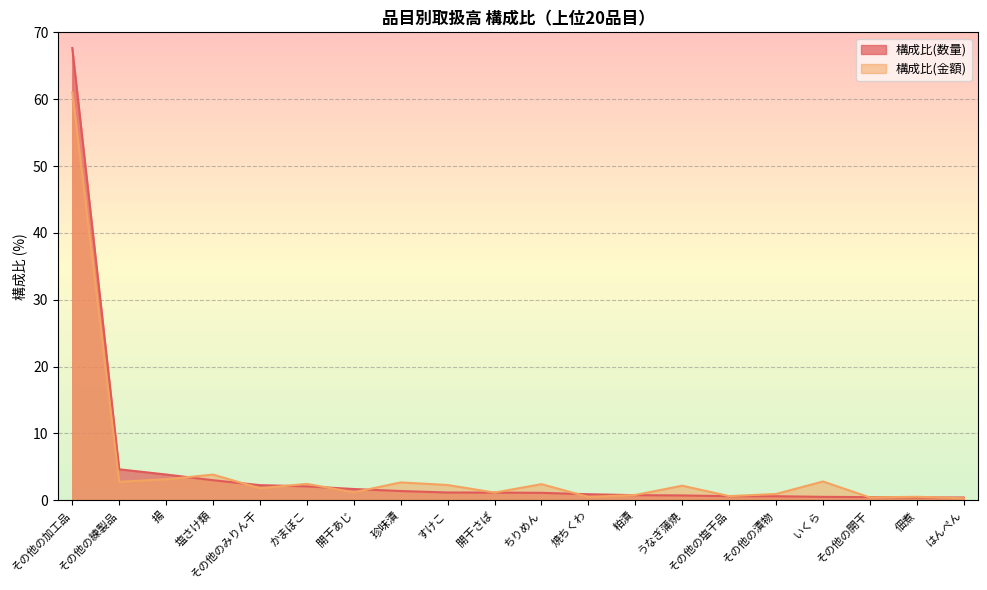

Reading right to left, extract all data points from this chart.

構成比(数量): はんぺん=0.4	佃煮=0.4	その他の開干=0.5	いくら=0.5	その他の漬物=0.6	その他の塩干品=0.6	うなぎ蒲焼=0.7	粕漬=0.8	焼ちくわ=0.9	ちりめん=1.1	開干さば=1.1	すけこ=1.1	珍味漬=1.4	開干あじ=1.7	かまぼこ=2.1	その他のみりん干=2.2	塩さけ類=3.0	揚=3.8	その他の練製品=4.6	その他の加工品=67.7
構成比(金額): はんぺん=0.3	佃煮=0.5	その他の開干=0.4	いくら=2.8	その他の漬物=0.9	その他の塩干品=0.6	うなぎ蒲焼=2.2	粕漬=0.8	焼ちくわ=0.5	ちりめん=2.4	開干さば=1.1	すけこ=2.3	珍味漬=2.7	開干あじ=1.2	かまぼこ=2.4	その他のみりん干=1.8	塩さけ類=3.8	揚=3.1	その他の練製品=2.8	その他の加工品=61.0